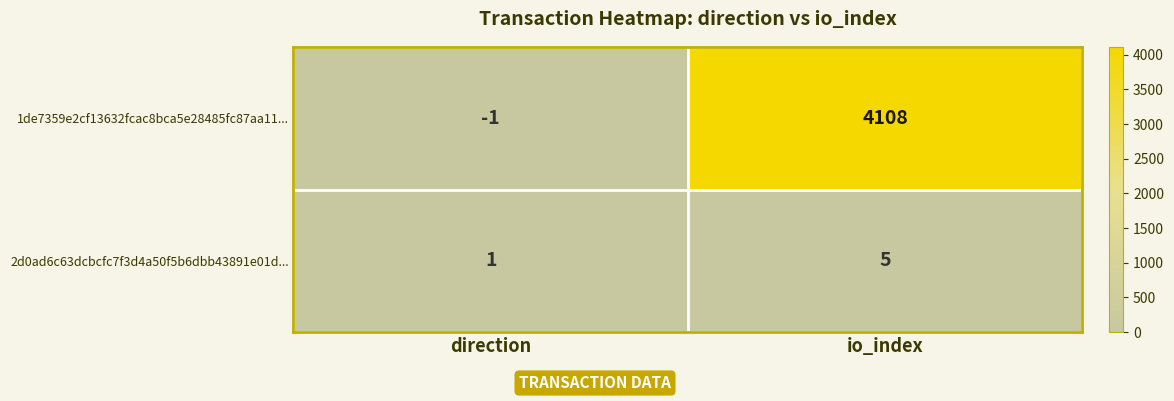

Reading left to right, what are all the values shown in this chart?

1de7359e2cf13632fcac8bca5e28485fc87aa11...: -1	4108
2d0ad6c63dcbcfc7f3d4a50f5b6dbb43891e01d...: 1	5